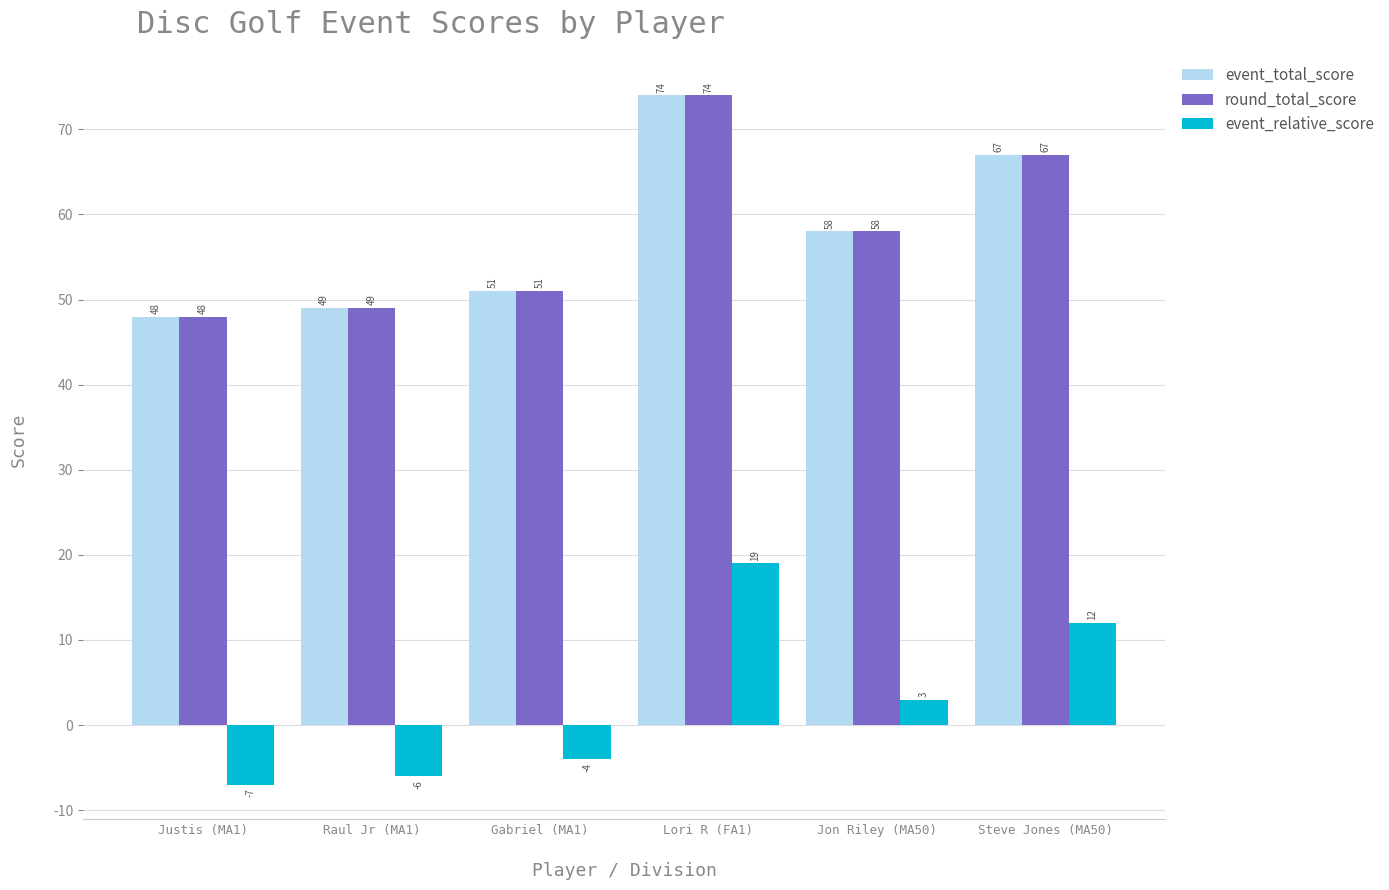

What is the value of the round_total_score bar at the 5th from the left?

58